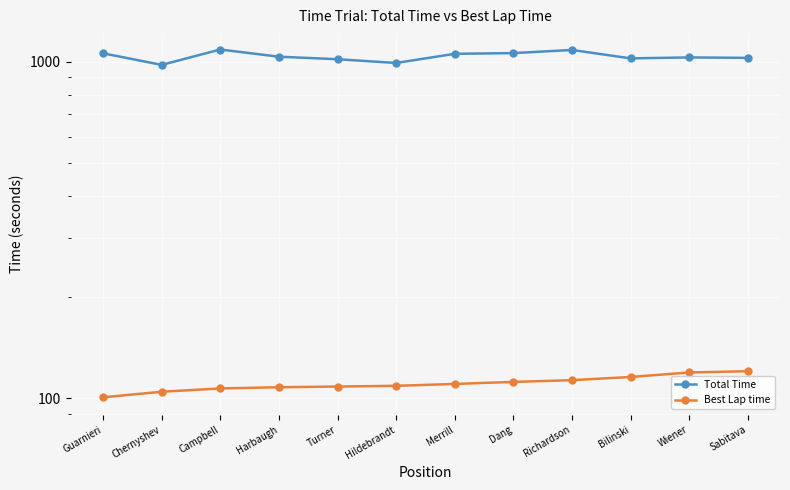

What is the average value of the Best Lap time series?

110.7